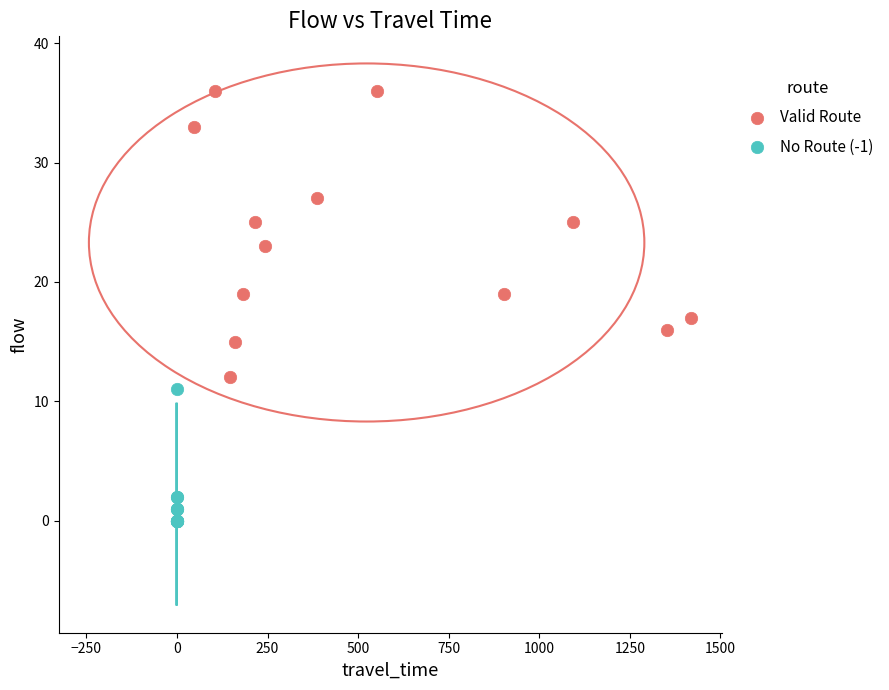

Which series contains the highest Y value?

Valid Route